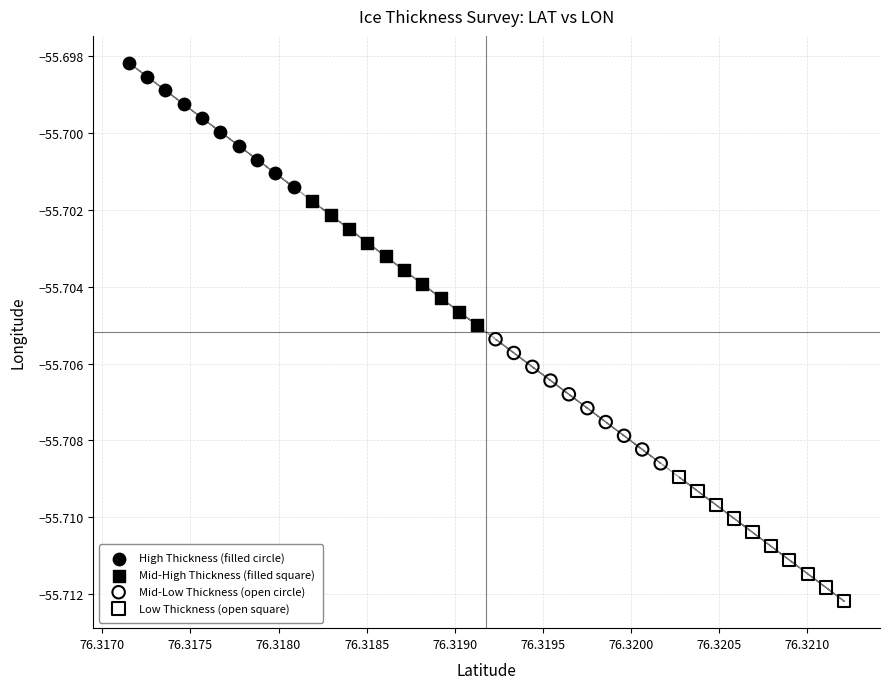

Which series contains the highest Y value?

High Thickness (filled circle)